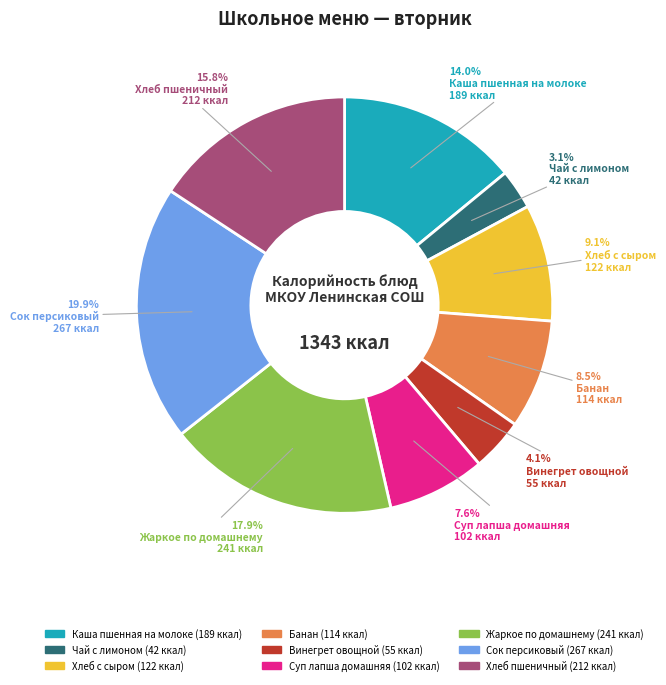

What is the largest slice in the pie chart?

Сок персиковый